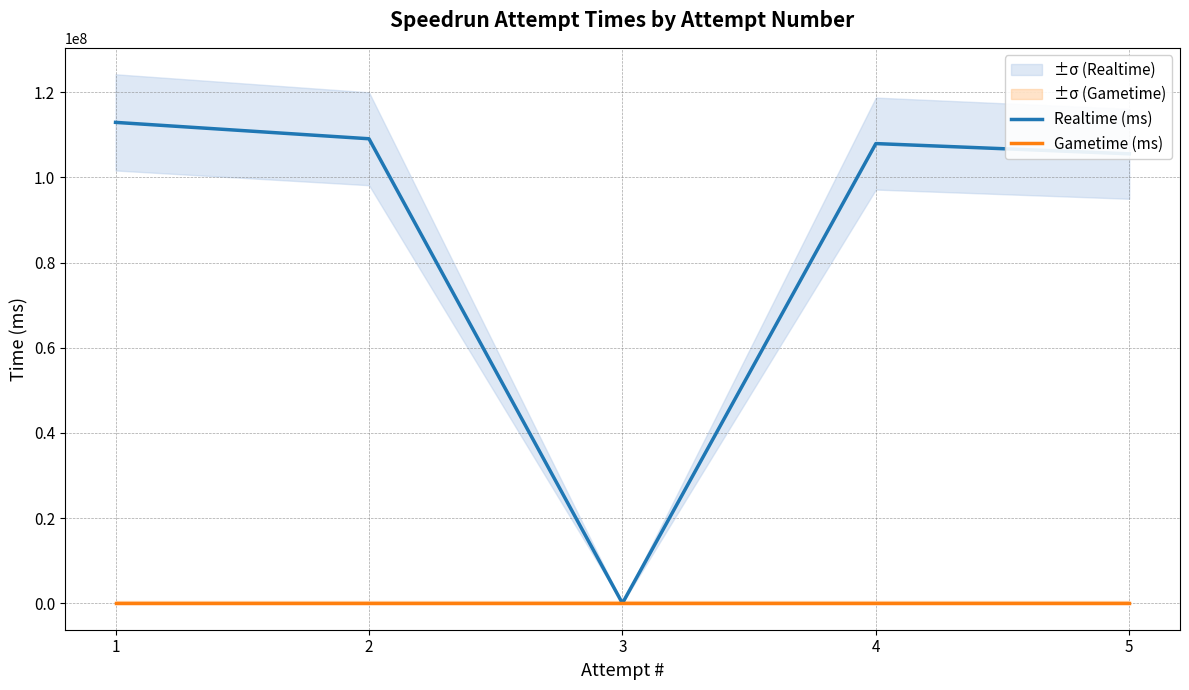

What is the difference between the maximum and minimum values in the Realtime (ms) series?

112943967